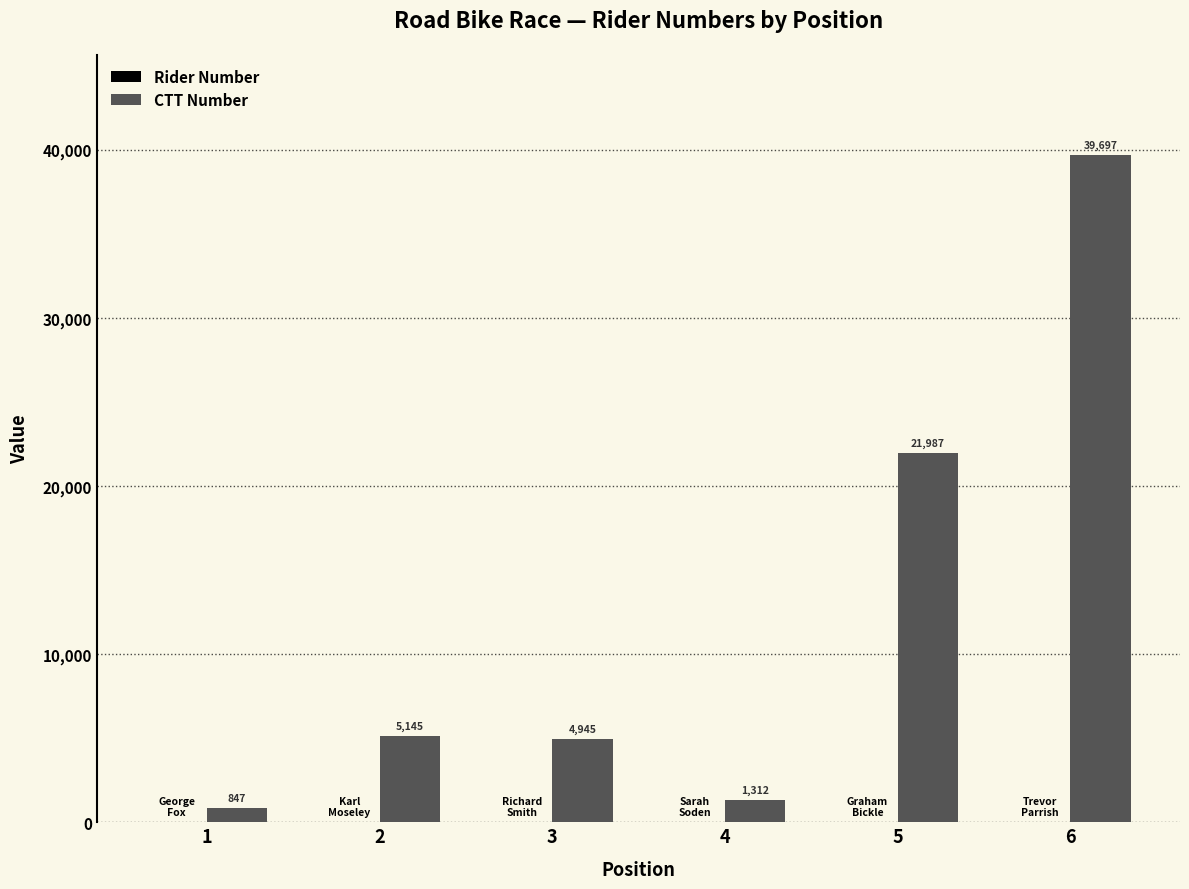

Which series has the widest spread of values?

CTT Number